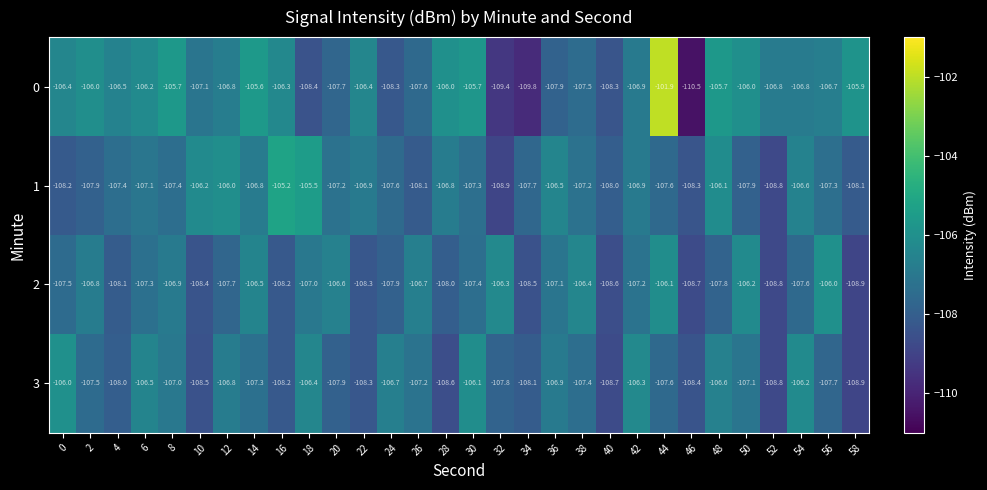

What is the average value of the 1 series?

-107.2